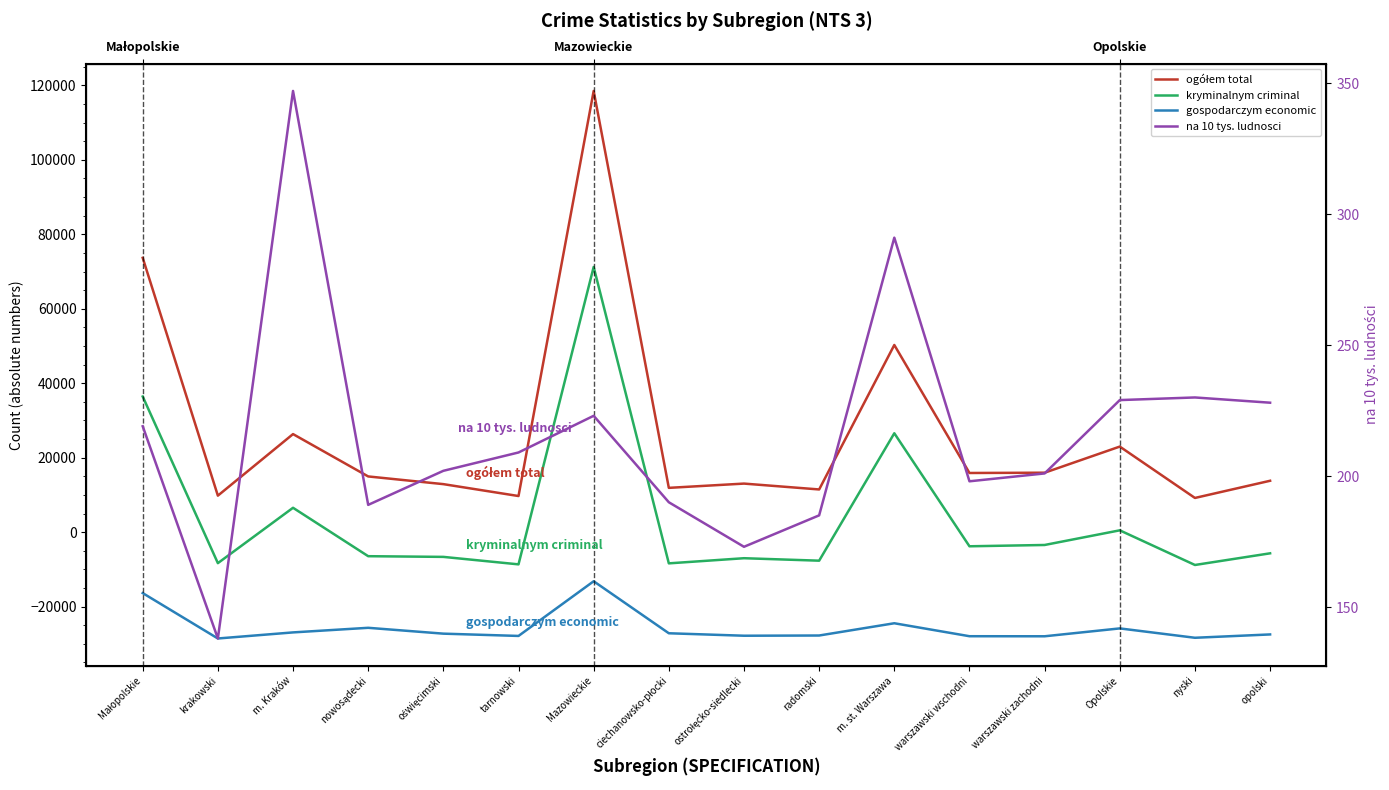

True or false: na 10 tys. ludnosci and ogółem total cross at least once.

False